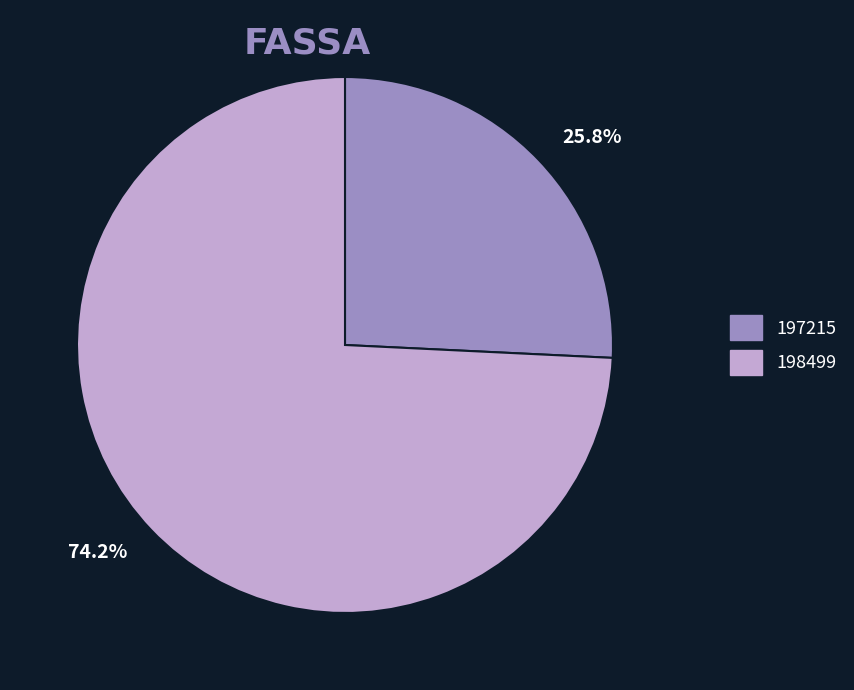

Approximately how many times larger is the value at 198499 compared to 197215?

2.9